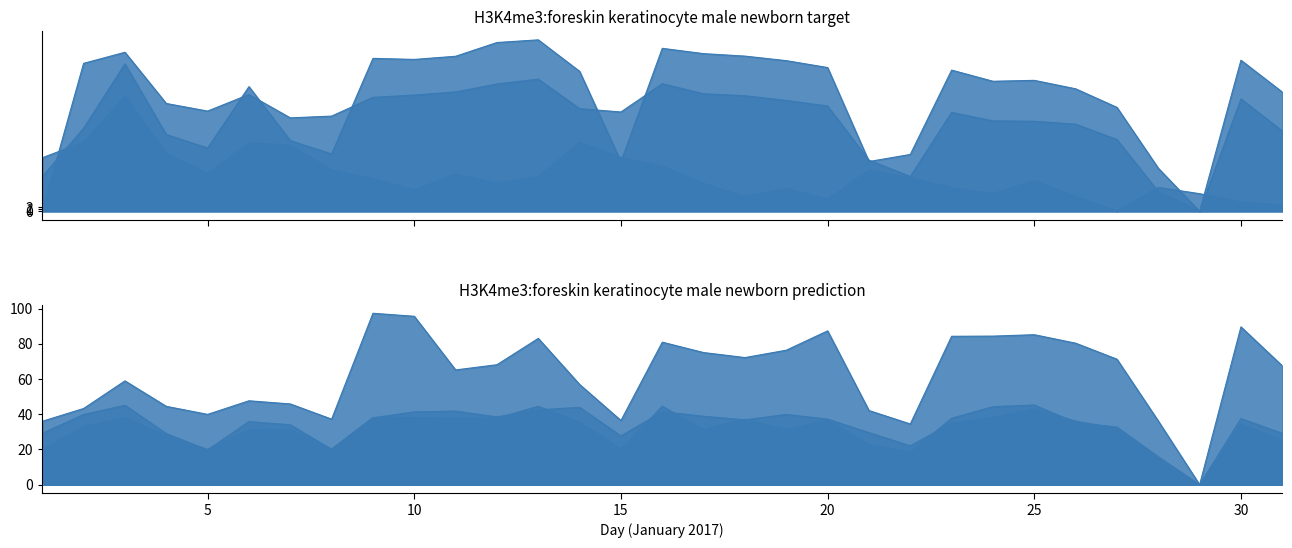

Reading right to left, list all the values displayed in this chart.

0.00-1.00: 3.2	4.6	8.8	11.9	0.0	7.5	15.3	8.8	11.8	16.8	20.6	6.1	11.4	7.3	13.9	22.5	27.0	34.5	17.4	14.1	18.7	10.7	16.3	20.7	33.1	34.2	18.9	28.9	57.6	34.6	26.8
11.00-12.00: 40.2	56.2	0.0	9.9	35.9	43.6	45.0	45.2	49.4	17.4	25.5	52.6	55.4	57.8	58.7	63.8	49.6	51.3	66.1	63.7	59.7	58.1	57.0	47.6	46.7	58.4	50.1	53.9	79.5	74.0	0.3
8.00-9.00: 59.6	75.5	0.0	21.5	51.9	61.2	65.5	65.0	70.6	28.4	24.9	71.8	75.3	77.6	78.8	81.5	24.8	69.9	85.7	84.4	77.5	75.9	76.4	28.7	35.3	62.3	31.6	38.4	73.7	41.6	17.3
7.00-8.00: 67.5	89.6	0.0	36.2	71.3	80.4	85.2	84.4	84.3	34.5	42.1	87.4	76.4	72.2	75.1	81.0	36.5	56.9	83.1	68.2	65.2	95.7	97.4	37.2	45.9	47.7	39.9	44.5	59.0	43.3	36.0
6.00-7.00: 29.2	37.6	0.0	15.9	32.8	35.3	45.3	44.3	37.7	18.4	22.7	37.0	31.3	37.2	31.4	44.6	20.1	35.5	44.5	37.8	37.7	38.2	38.2	20.3	31.4	31.2	20.0	28.0	38.1	33.0	19.9
5.00-6.00: 25.0	34.5	0.0	15.0	31.9	36.2	43.1	38.1	35.0	22.1	29.6	37.3	39.9	36.8	38.9	41.5	27.7	44.0	42.5	38.5	41.8	41.3	38.0	20.1	34.0	35.9	19.8	29.0	45.1	39.9	29.2